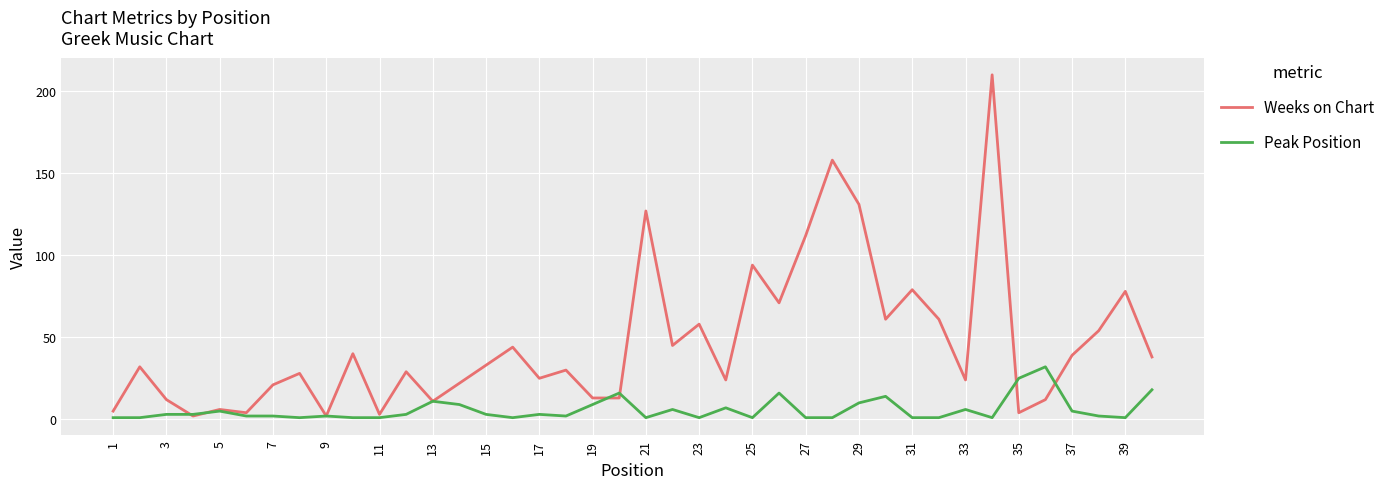

At how many categories does at least one series exceed 50?

13